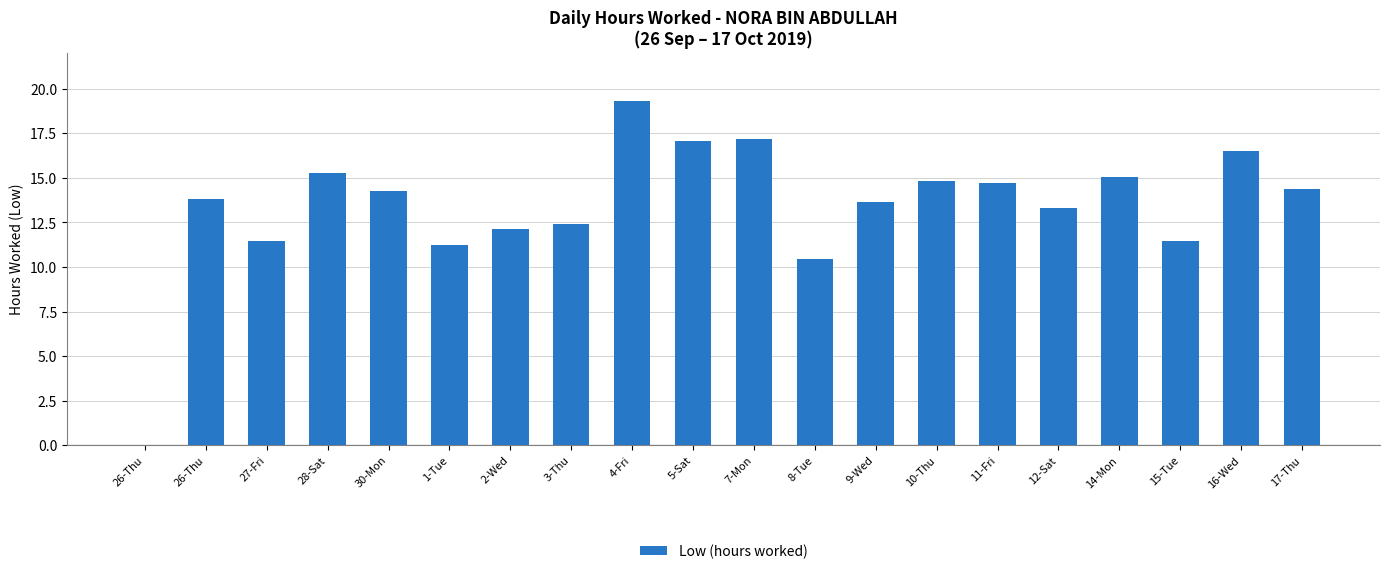

Count the number of values greater than 14.

10